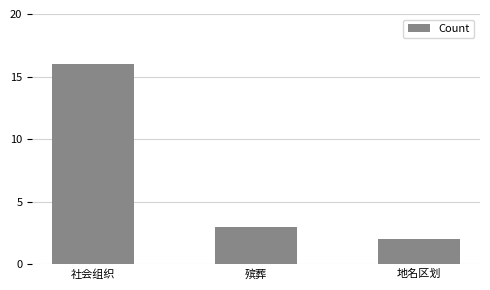

The chart shows a value of 3 at 殡葬. True or false?

True